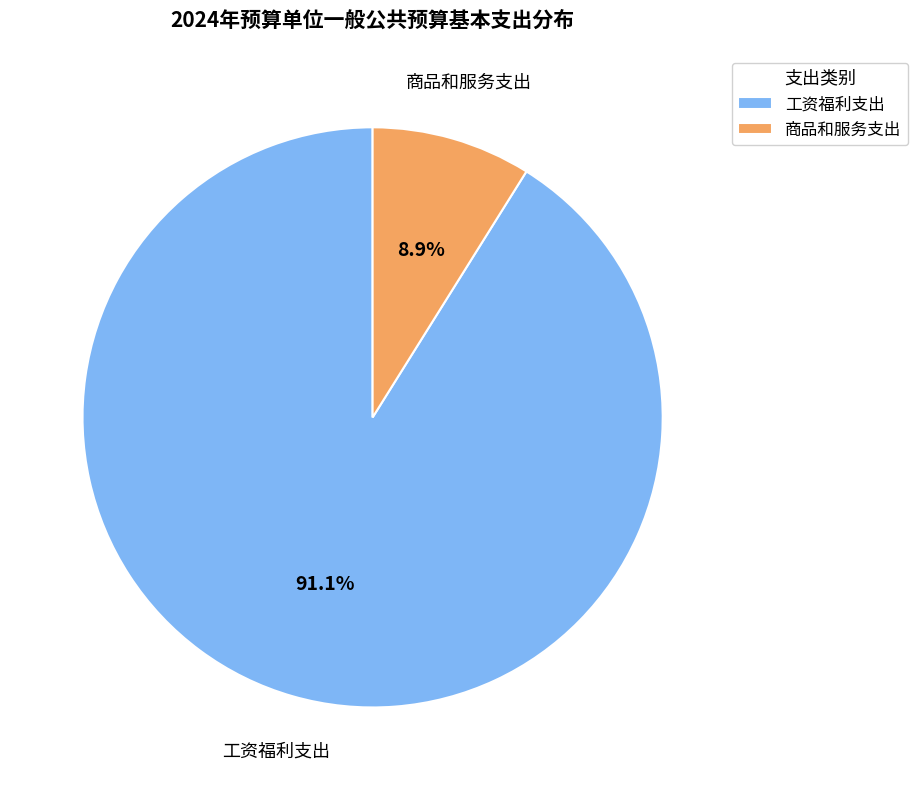

What is the total percentage of 工资福利支出 and 商品和服务支出?

100.0%